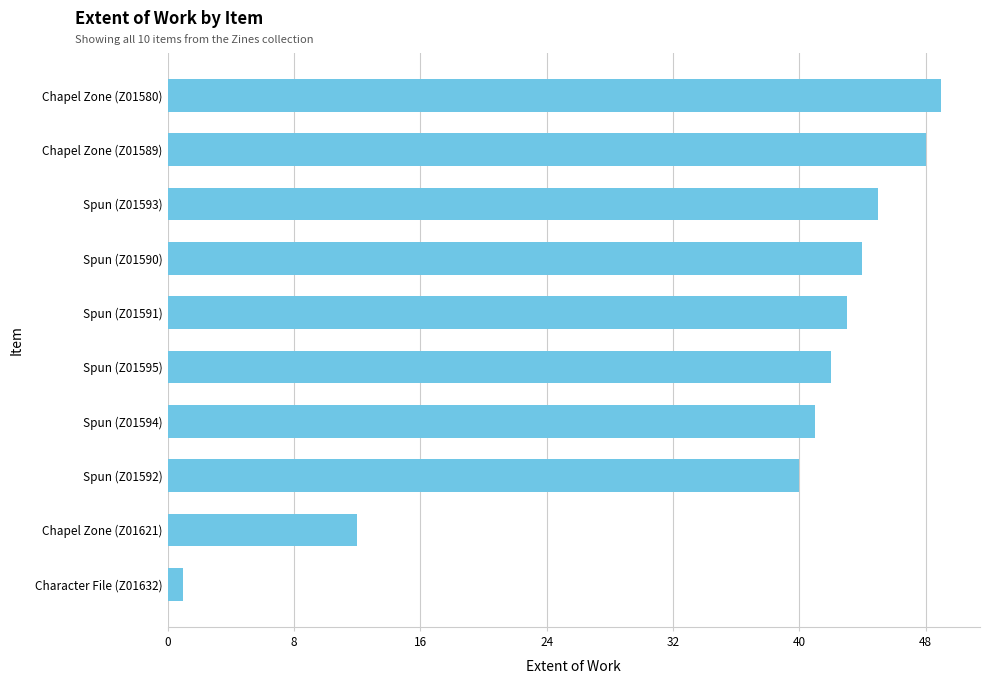

Reading top to bottom, what are all the values shown in this chart?

Chapel Zone (Z01580)=49	Chapel Zone (Z01589)=48	Spun (Z01593)=45	Spun (Z01590)=44	Spun (Z01591)=43	Spun (Z01595)=42	Spun (Z01594)=41	Spun (Z01592)=40	Chapel Zone (Z01621)=12	Character File (Z01632)=1